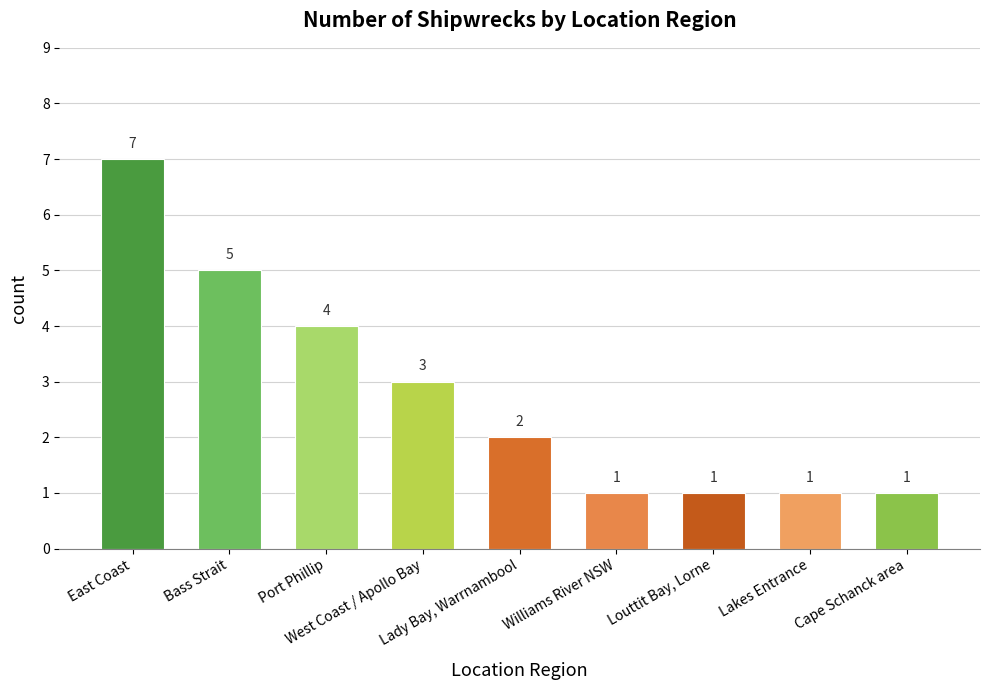

What is the smallest value displayed?

1